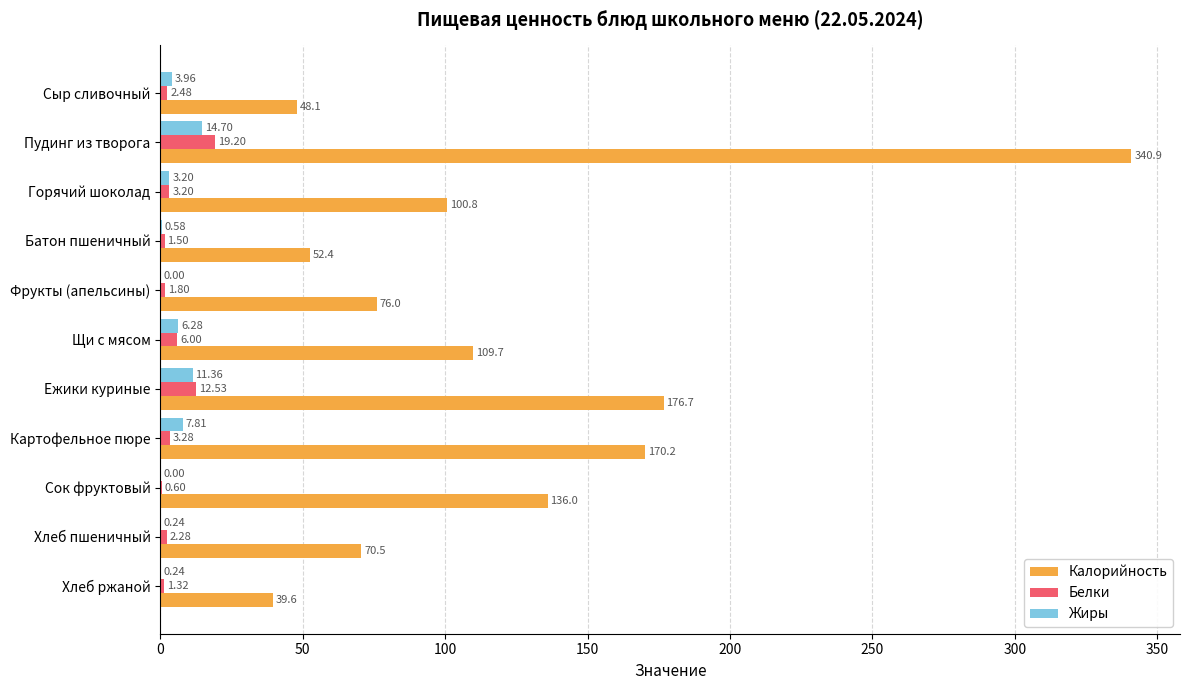

At which category is the sum across all series the highest?

Пудинг из творога